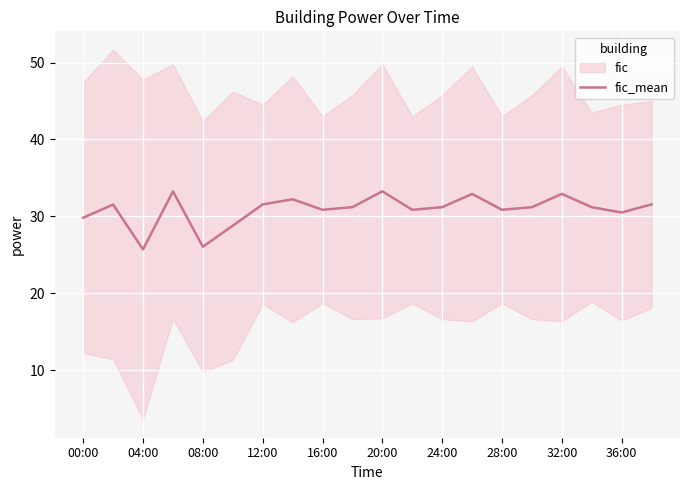

What is the minimum value shown in the chart?

25.7